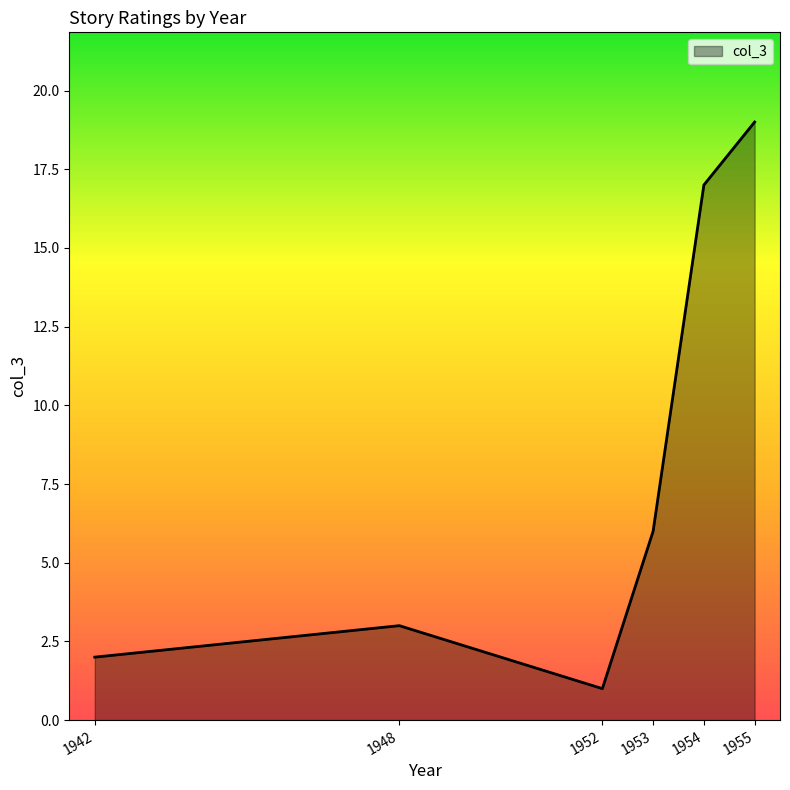

True or false: there are more than 1 points higher than both neighbors.

False